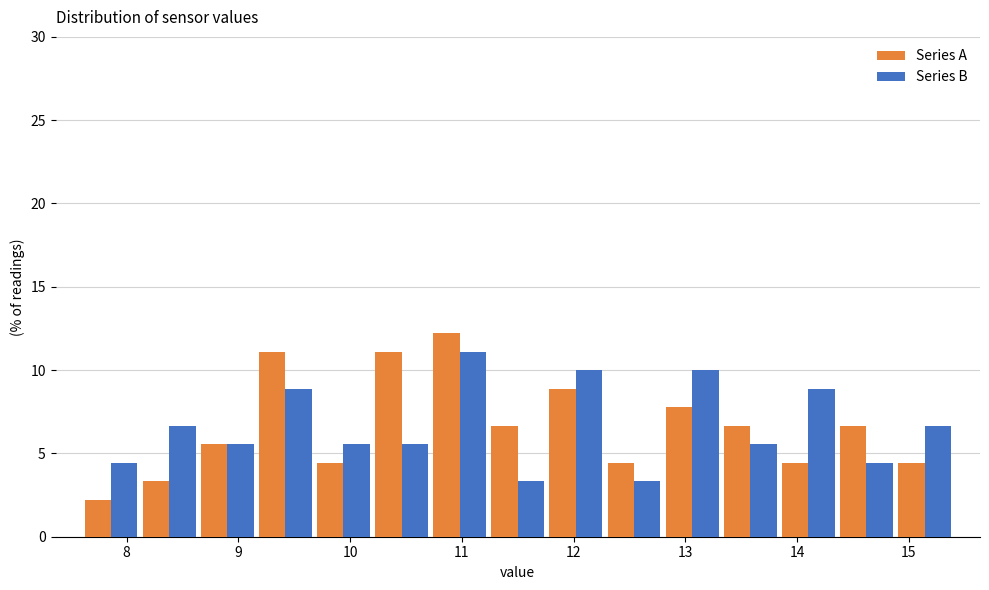

What is the height of the Series B bar covering 12.28 to 12.80 on the x-axis? Neither the bar edges nor the heights are printed on the chart, so give them approximately, as read against the axes.

3.5